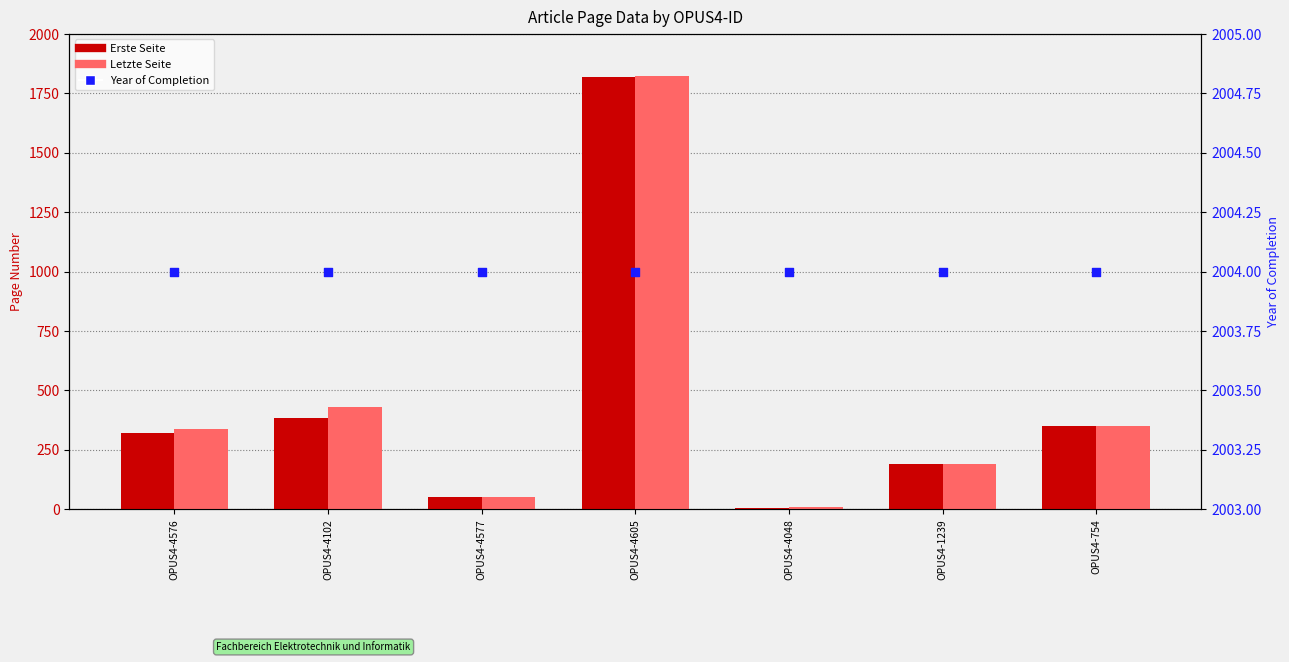

Which series has the widest spread of Y values?

Letzte Seite